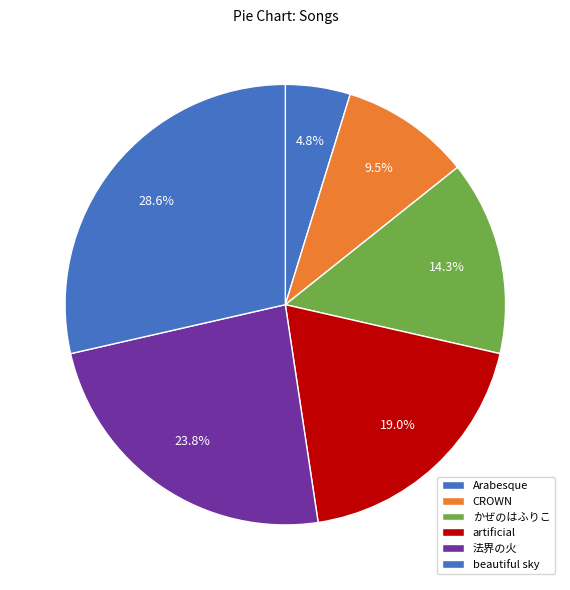

The Arabesque slice represents 15% of the pie. True or false?

False